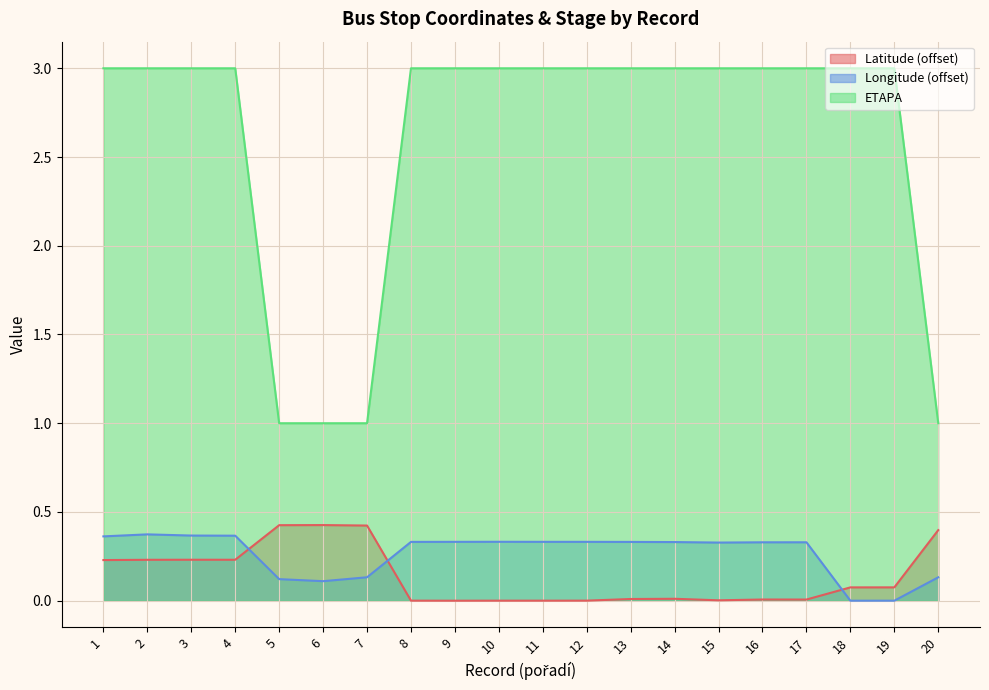

What are all the series names shown in the legend?

Latitude (offset), Longitude (offset), ETAPA